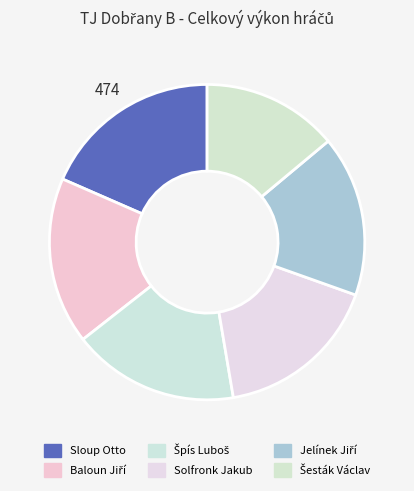

Between Solfronk Jakub and Špís Luboš, which is larger?

Špís Luboš